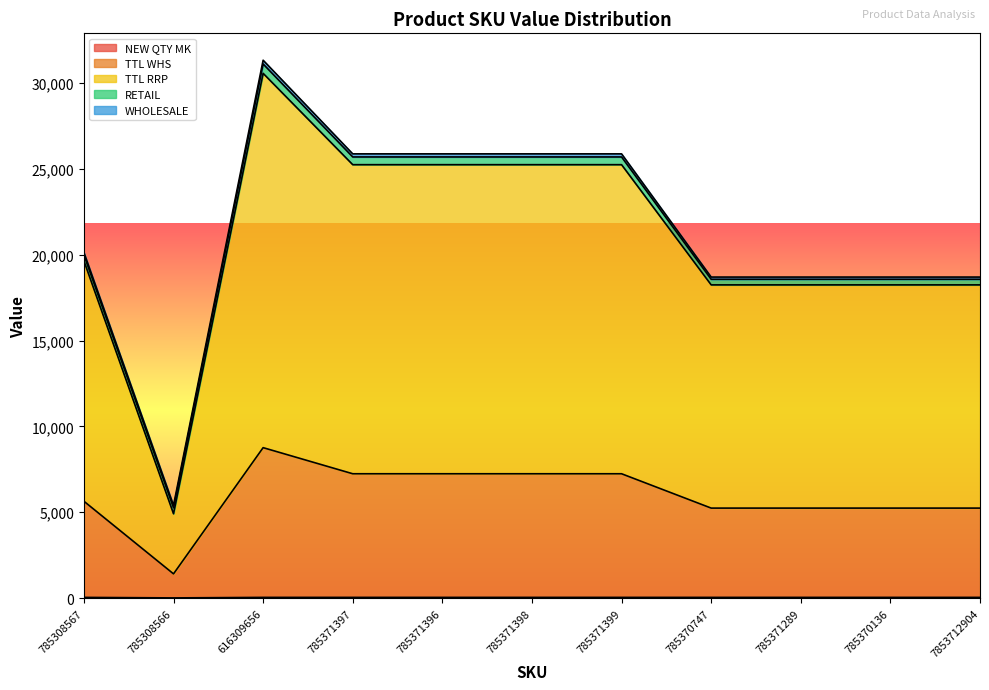

At which category is the sum across all series the highest?

616309656